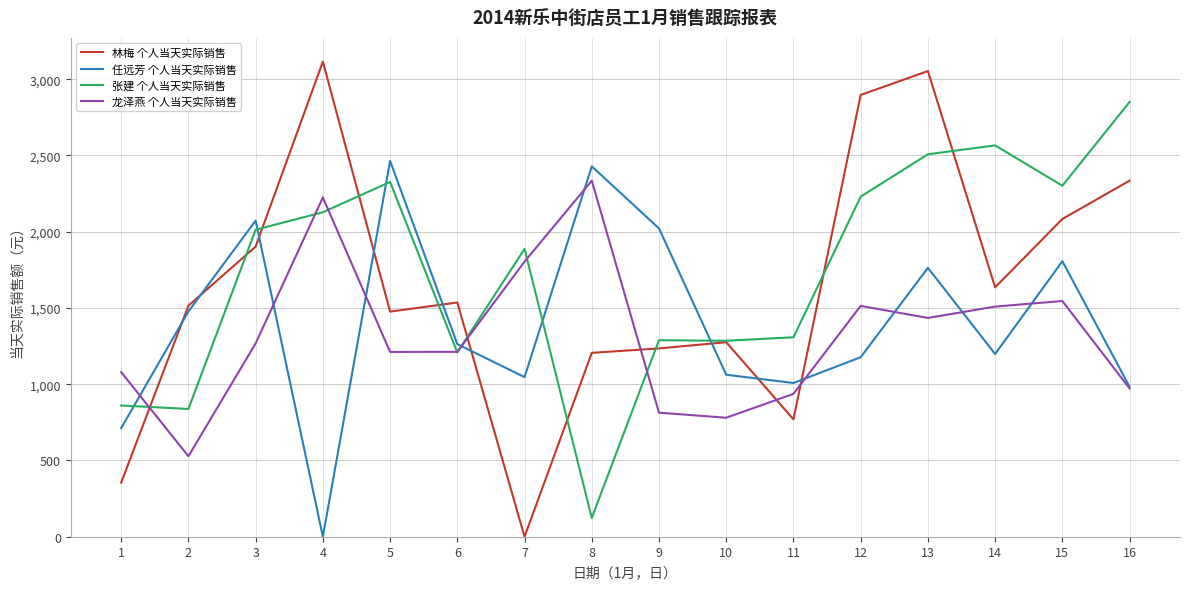

Which series ends up on top after the final intersection of 任远芳 个人当天实际销售 and 林梅 个人当天实际销售?

林梅 个人当天实际销售